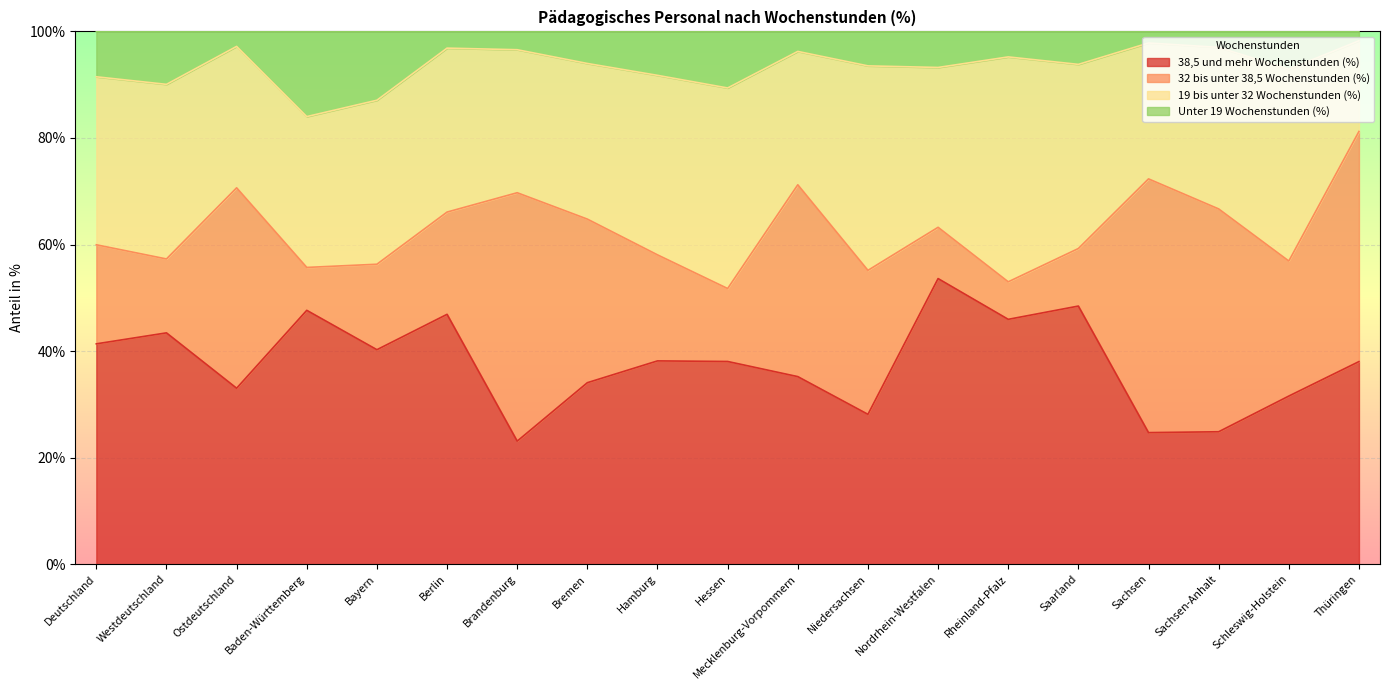

At which category is the sum across all series the highest?

Nordrhein-Westfalen